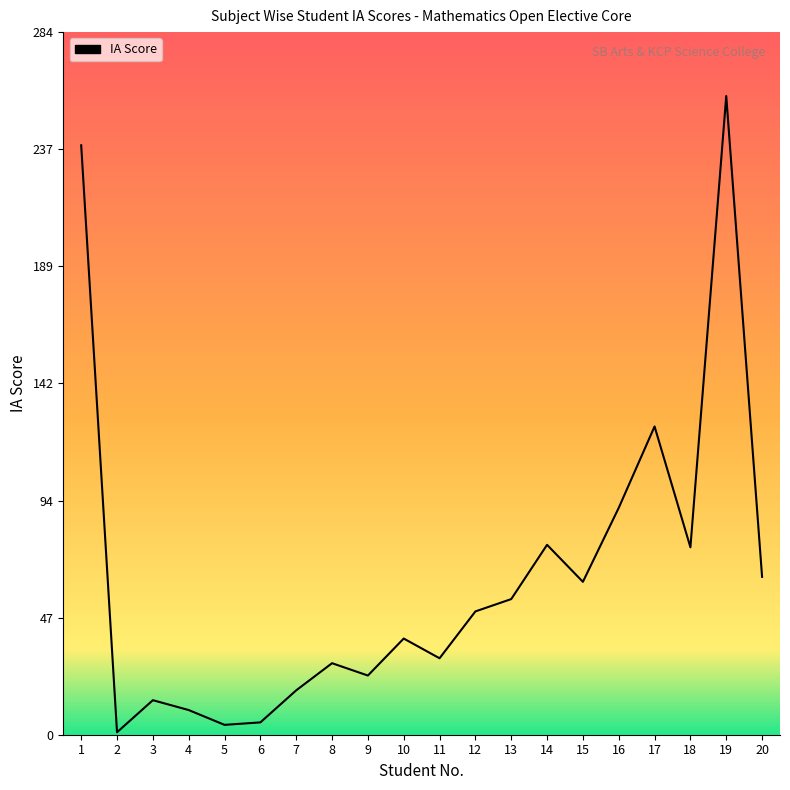

Which category has the lowest value across all series?

2